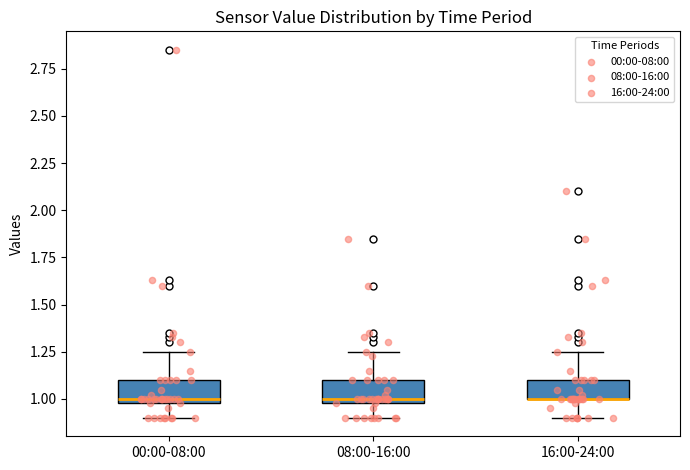

Reading left to right, read every box against the y-axis: the position of its median line, the range the box covers, and the ends of its whiskers. The values are not printed on the chart, so give them approximately, as read against the axis.

00:00-08:00: median 1.00 (just above the box's lower edge), box 1.00 to 1.10, whiskers 0.90 to 1.25
08:00-16:00: median 1.00 (just above the box's lower edge), box 1.00 to 1.10, whiskers 0.90 to 1.25
16:00-24:00: median 1.00 (drawn on the box's lower edge), box 1.00 to 1.10, whiskers 0.90 to 1.25